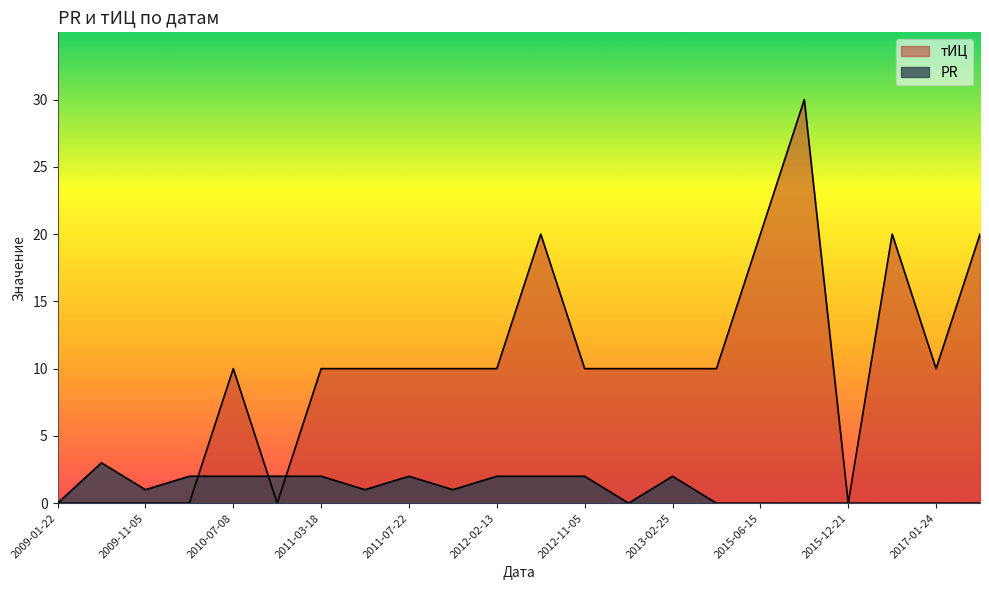

Rank the series by their average value, from highest to lowest.

тИЦ, PR